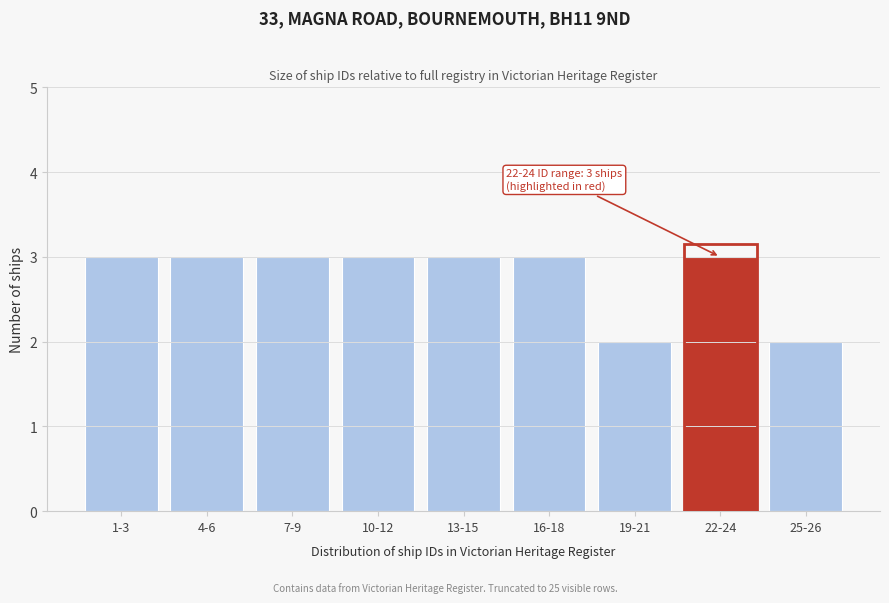

Reading left to right, what are all the values shown in this chart?

1-3=3	4-6=3	7-9=3	10-12=3	13-15=3	16-18=3	19-21=2	22-24=3	25-26=2